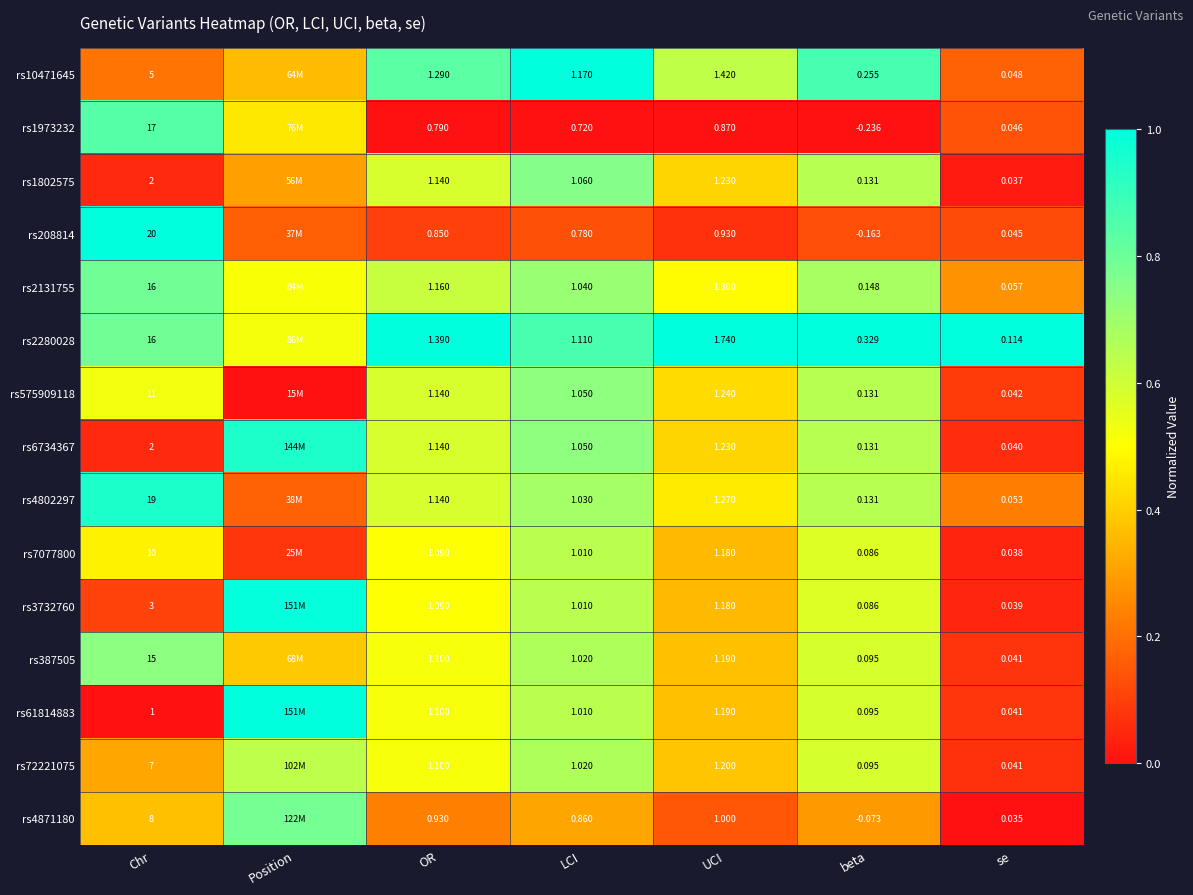

What is the spread (max minus min) of values at Position?

1.0